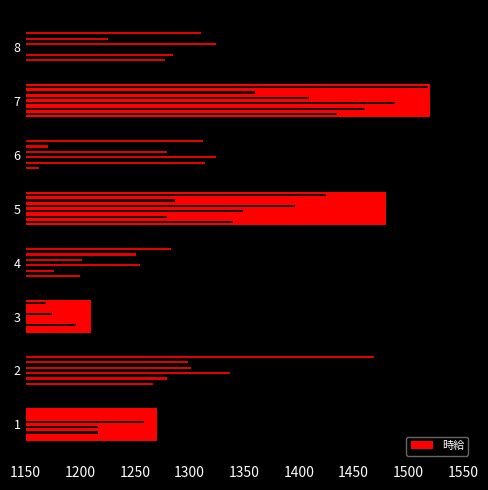

Between 1400 and 1250, which is larger?

1400